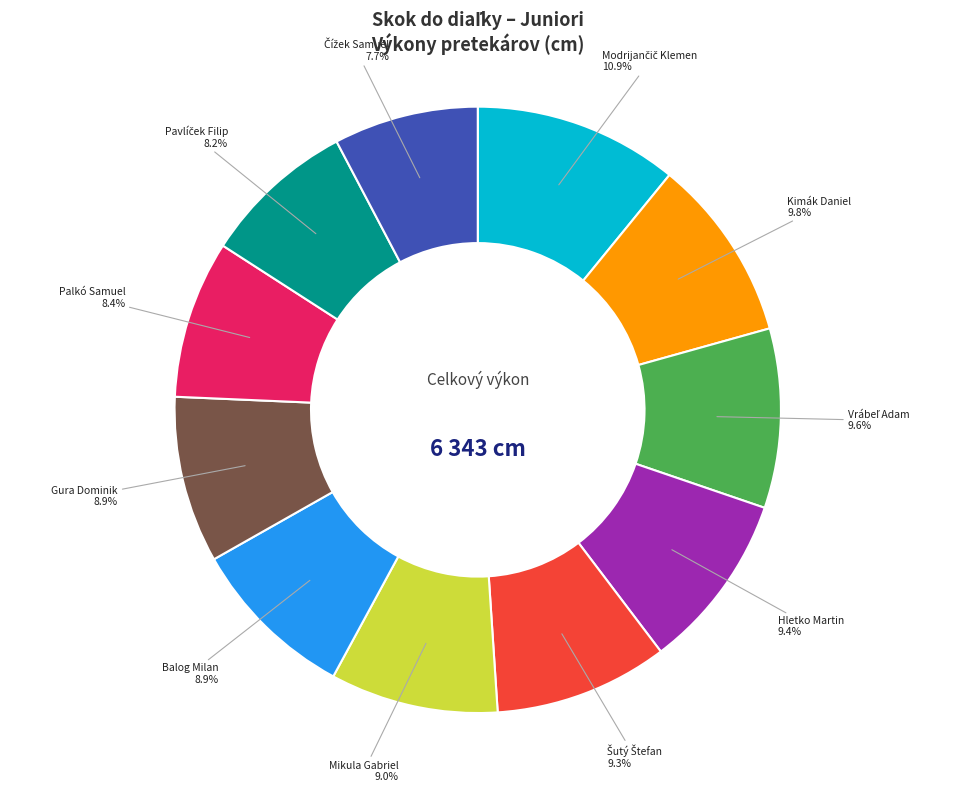

Is there any slice that represents more than half of the pie?

No